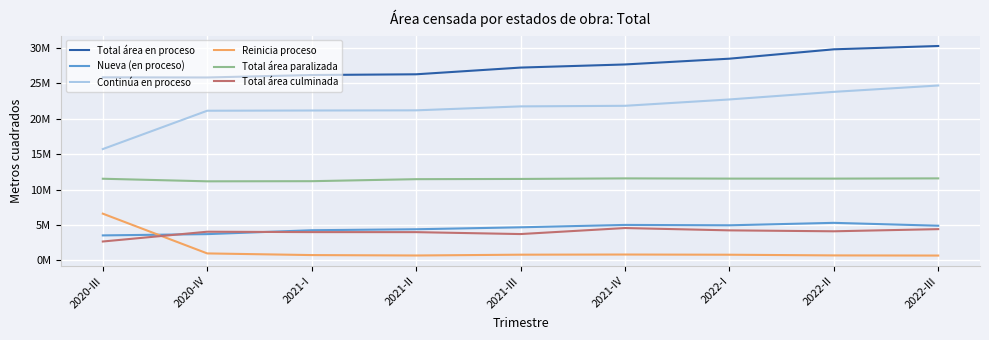

What is the sum of the Continúa en proceso values at 2020-IV and 2021-III?

42909176